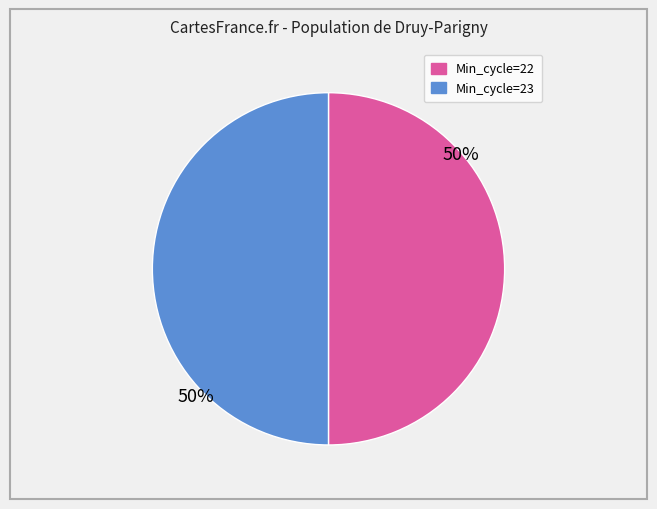

Count the number of slices in the pie.

2